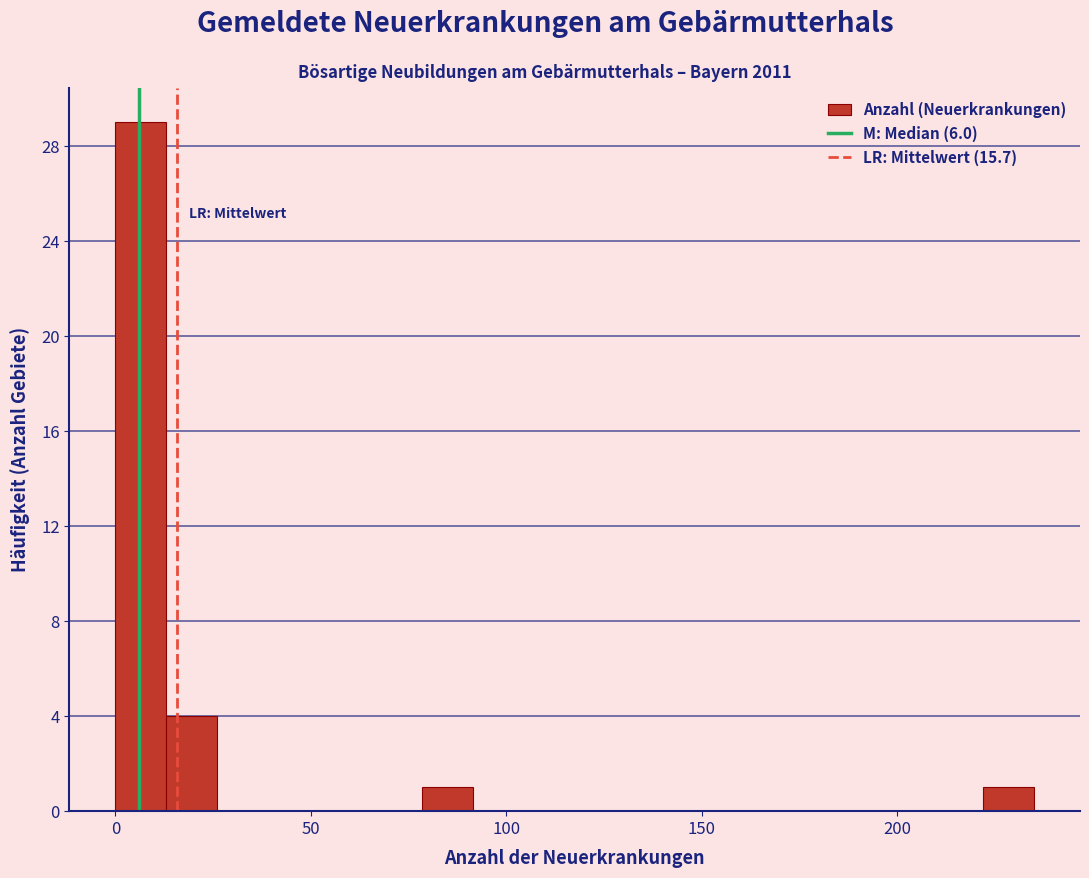

Around what value on the x-axis is the tallest bar? Give the approximate position of its centre, as read against the axis.

5